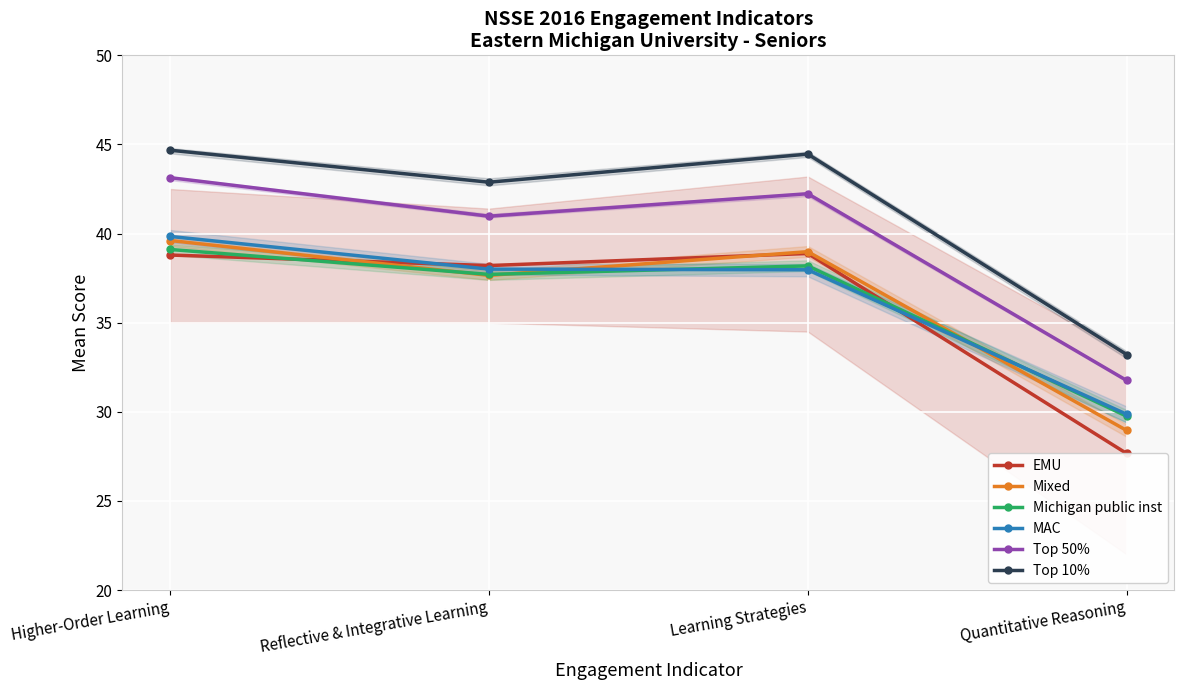

True or false: Mixed has a value of 20.9 at Higher-Order Learning.

False